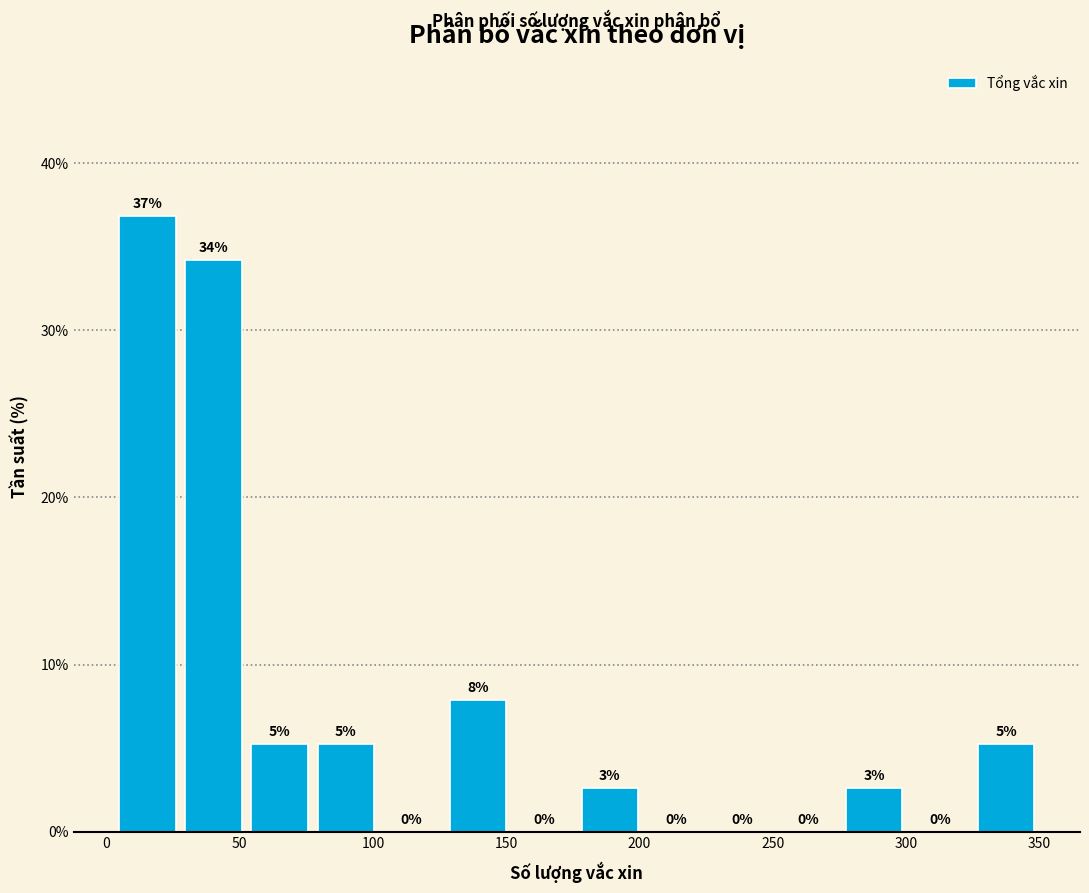

Over which range of the x-axis is the bar tallest?

5 to 30